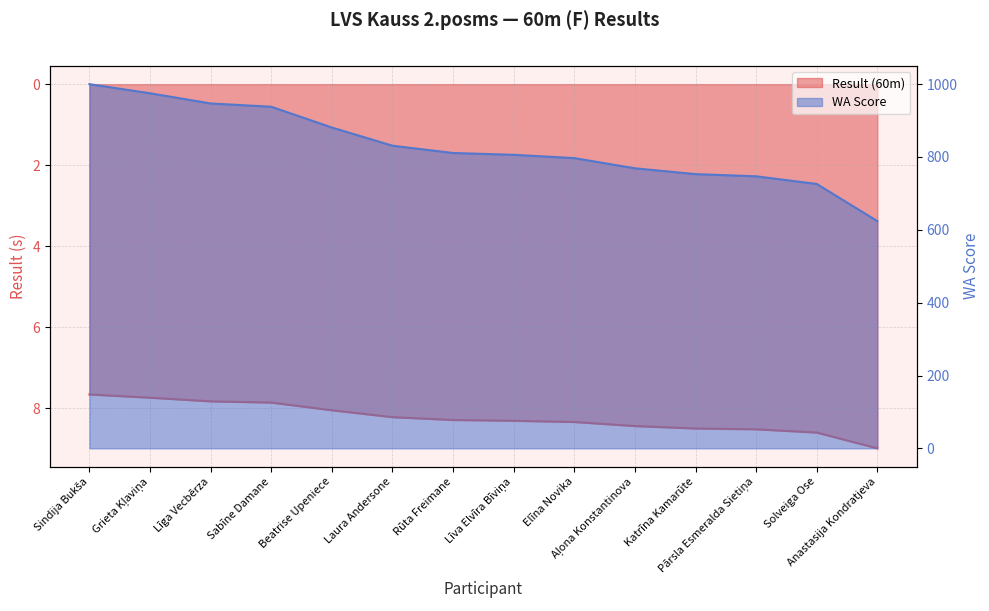

True or false: WA Score and Result (60m) cross at least once.

False